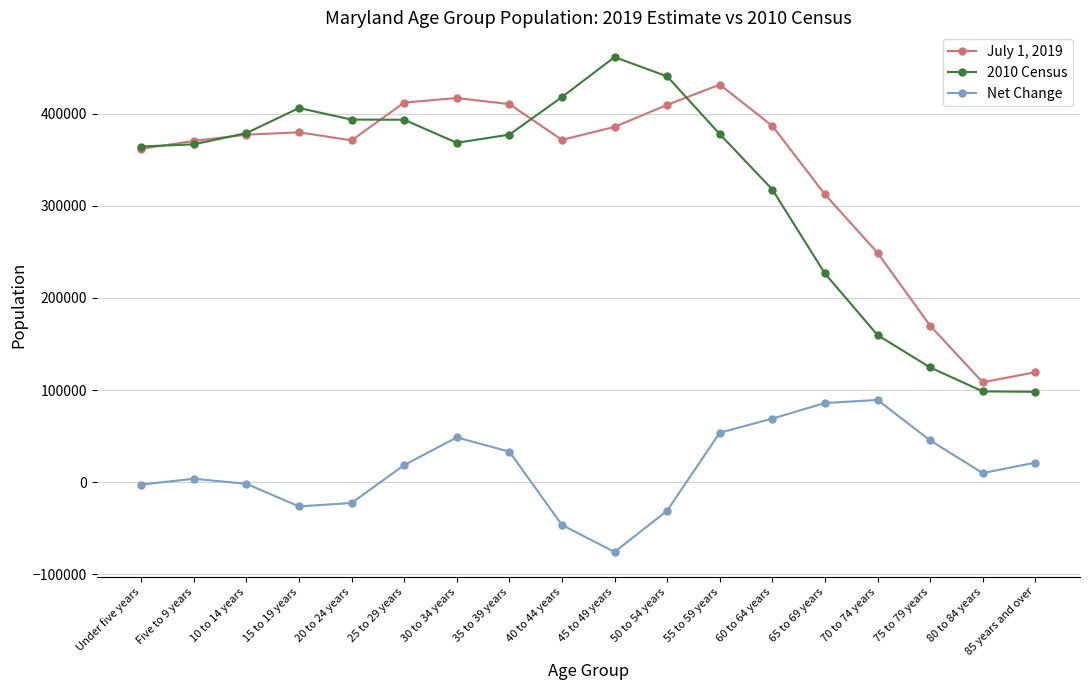

Rank the series at 15 to 19 years from lowest to highest value.

Net Change, July 1, 2019, 2010 Census